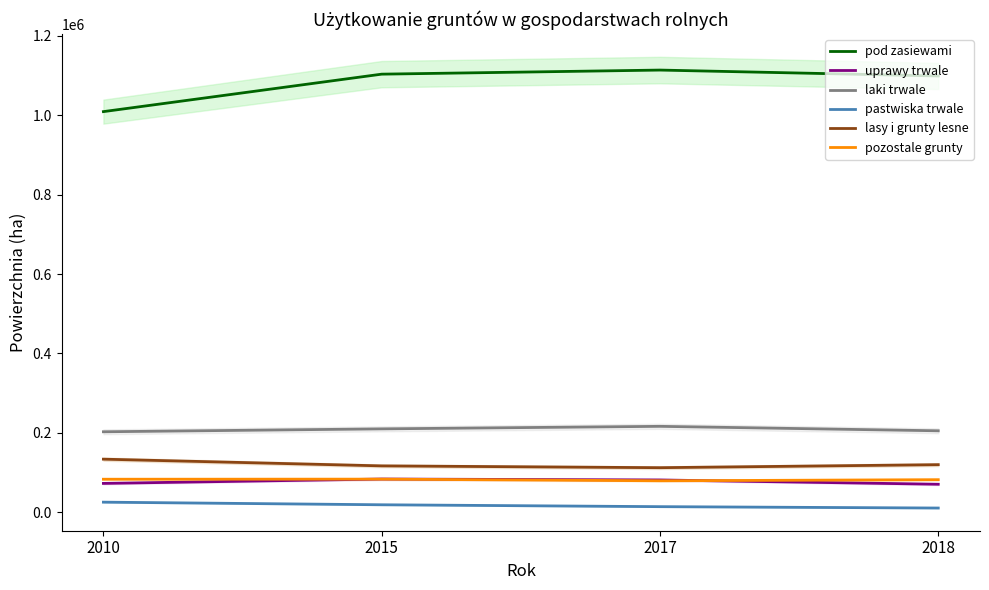

True or false: laki trwale and pod zasiewami intersect in this chart.

False